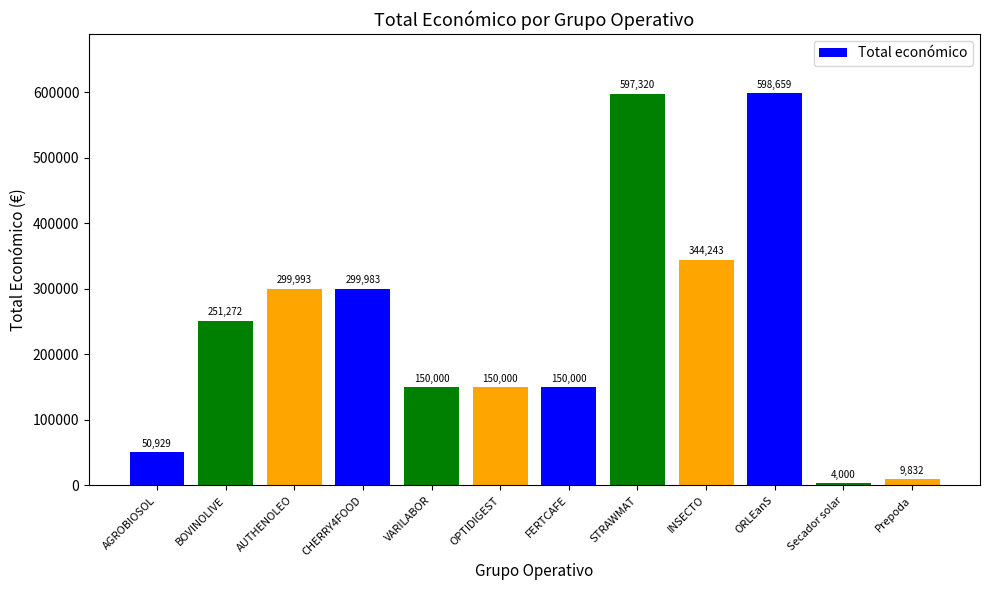

Reading right to left, transcribe all the data shown in this chart.

Prepoda=9832	Secador solar=4000	ORLEanS=598659	INSECTO=344243	STRAWMAT=597320	FERTCAFE=150000	OPTIDIGEST=150000	VARILABOR=150000	CHERRY4FOOD=299983	AUTHENOLEO=299993	BOVINOLIVE=251272	AGROBIOSOL=50929